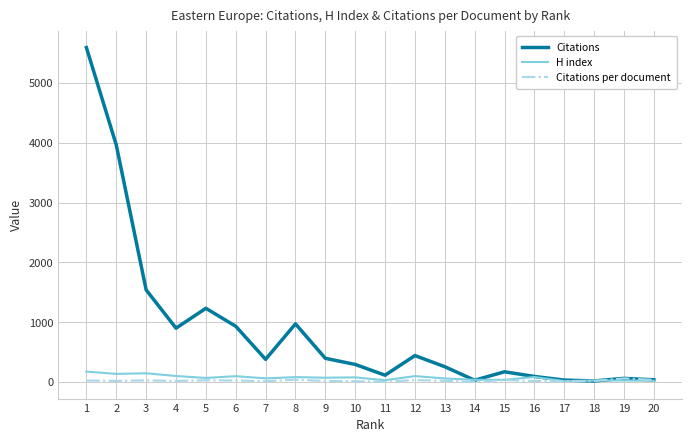

The value of H index at 1 is 176.0. True or false?

True